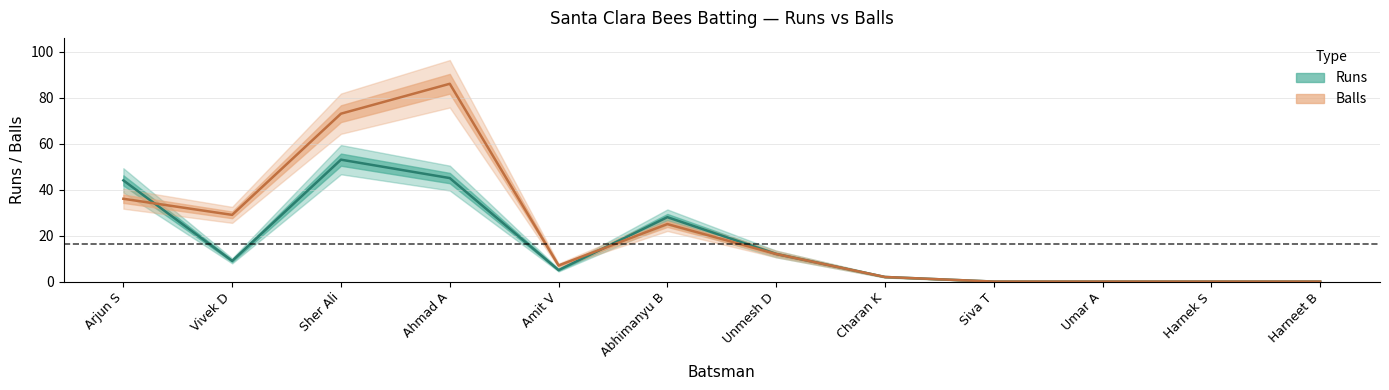

Is this an area chart (filled region under the line)?

No